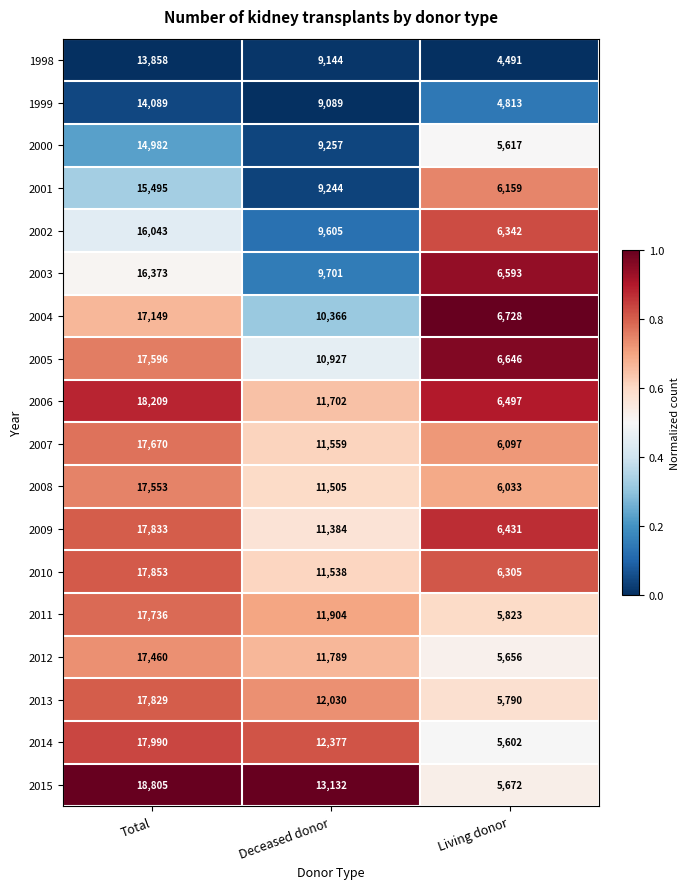

Count the 2002 values in the range 6342 to 16043.

3